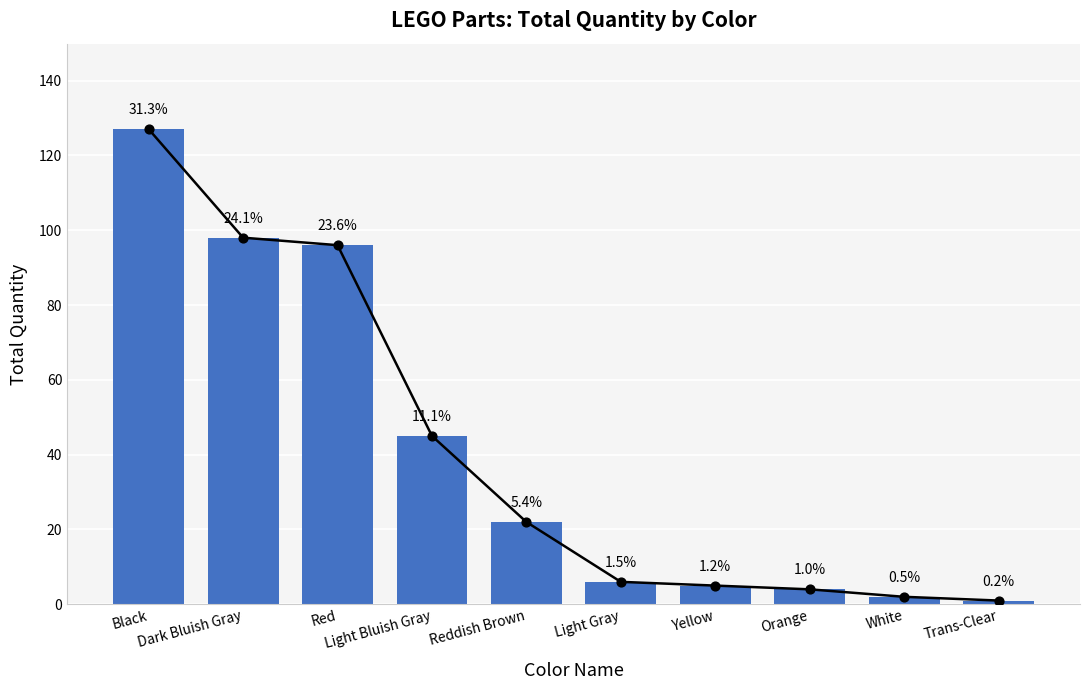

What is the ratio of the value at Yellow to the value at Light Gray?

0.8